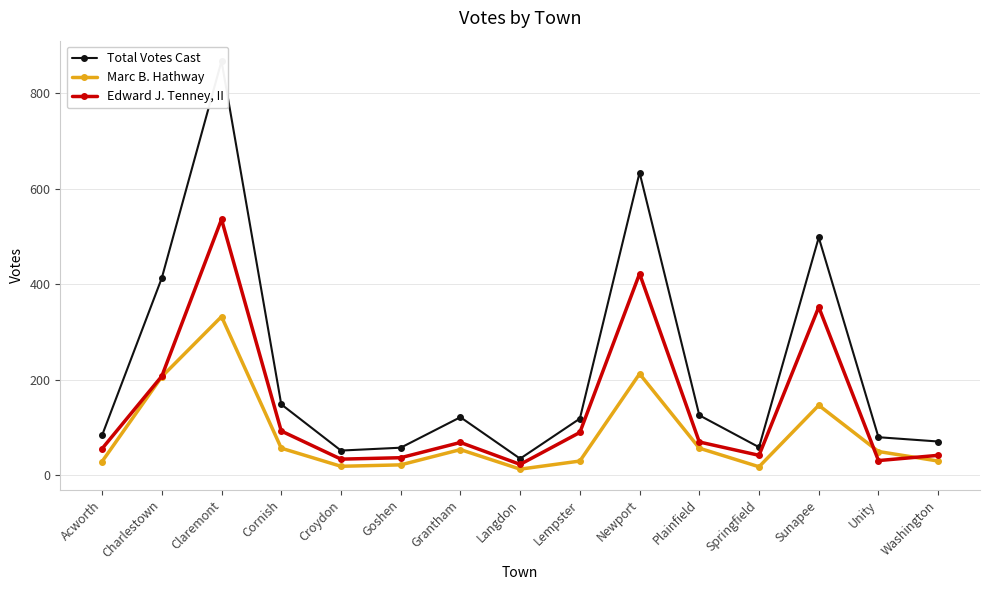

What position from the right is Plainfield?

5